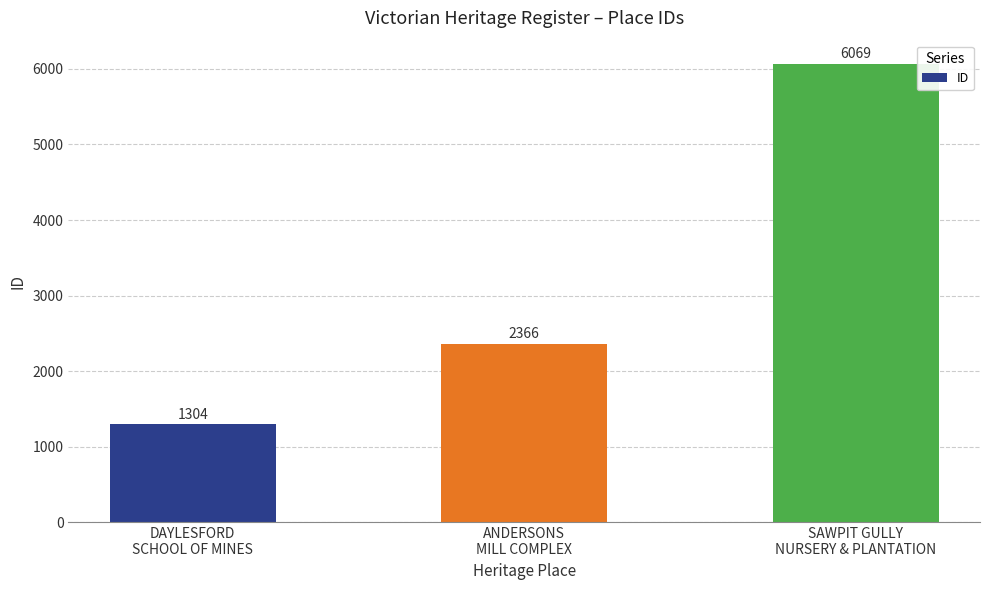

Is it true that the value at ANDERSONS
MILL COMPLEX is 2366?

True